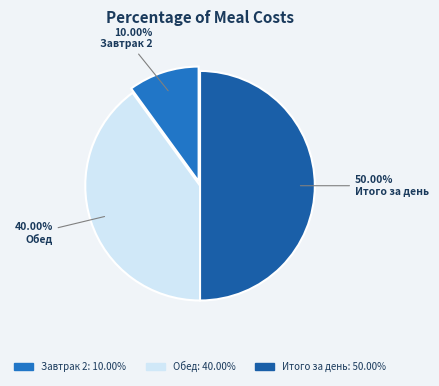

How many slices are in this pie chart?

3